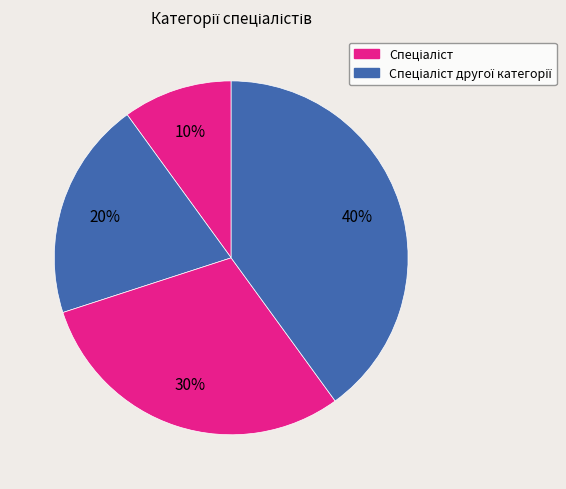

How many segments does this pie chart have?

4